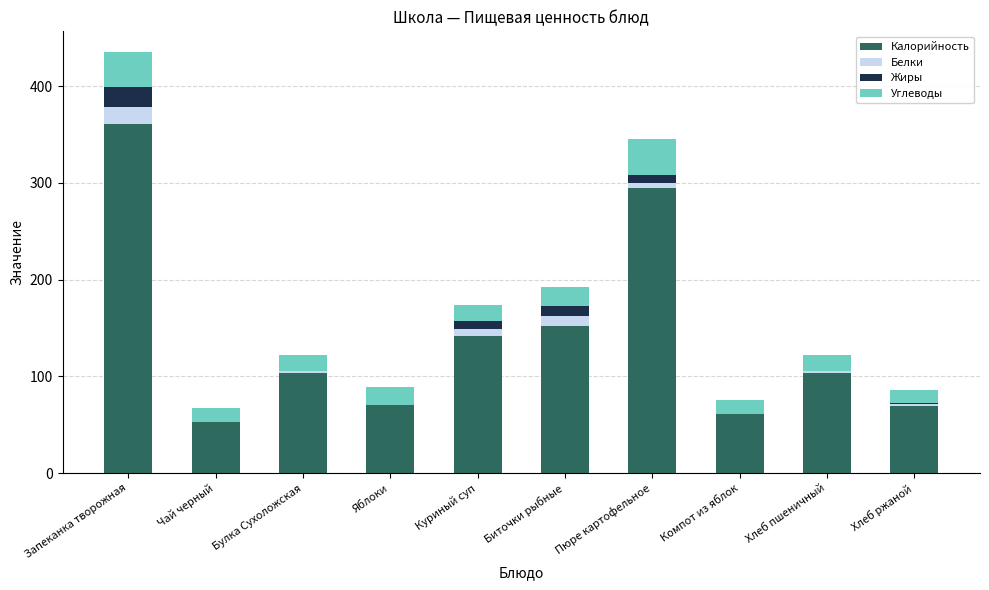

Which category has the highest value in the Калорийность series?

Запеканка творожная